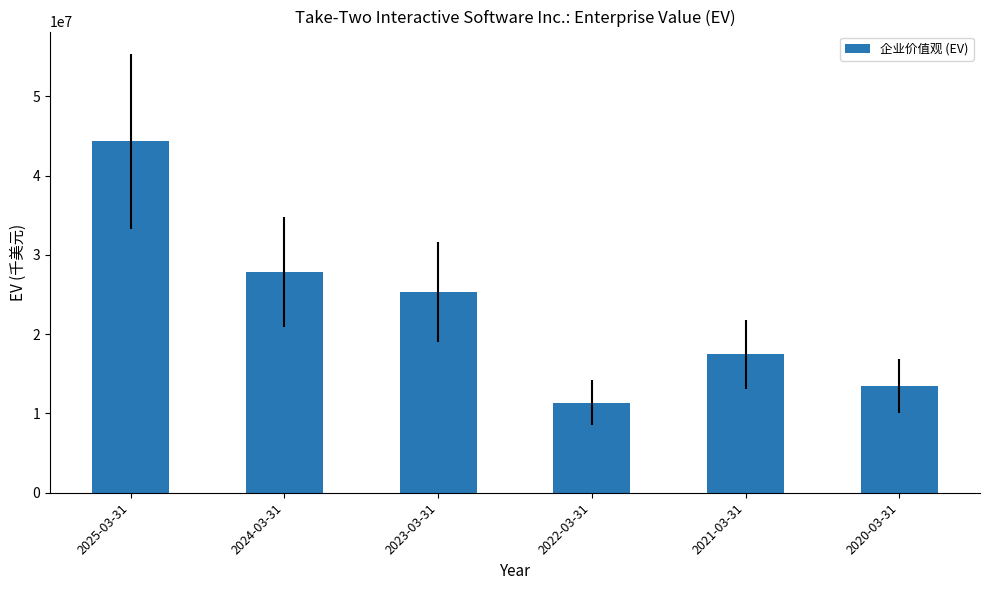

List the labels in order of value, smallest first.

2022-03-31, 2020-03-31, 2021-03-31, 2023-03-31, 2024-03-31, 2025-03-31